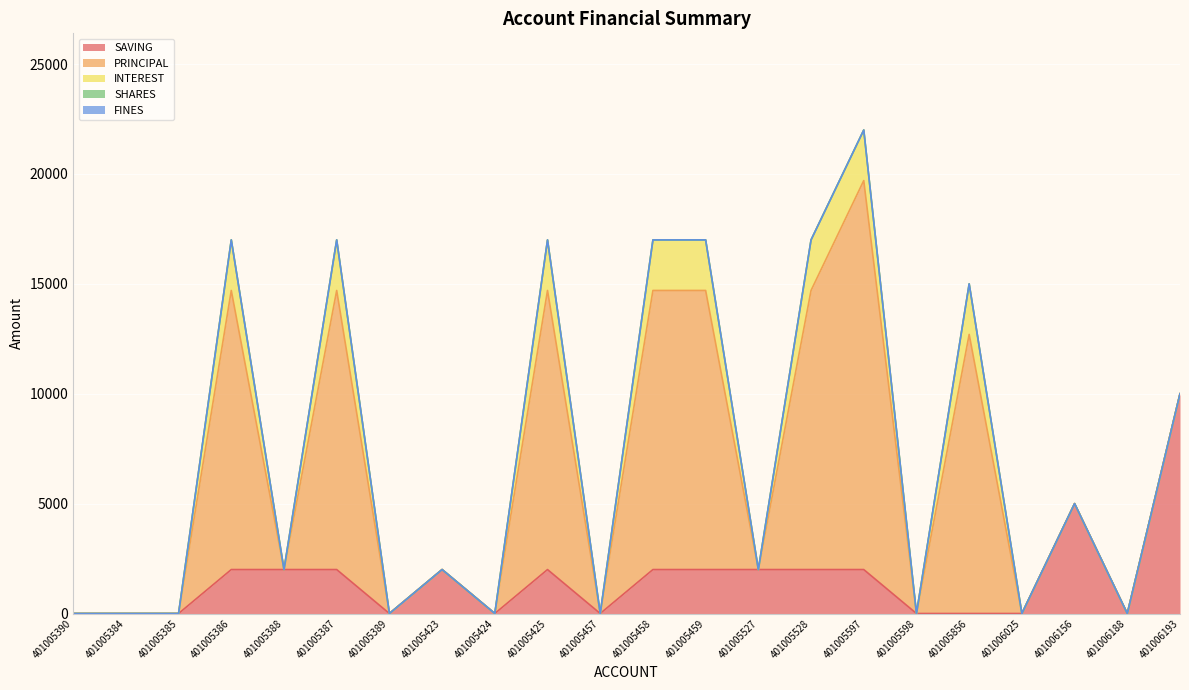

At which category does the chart reach its minimum across all series?

401005390